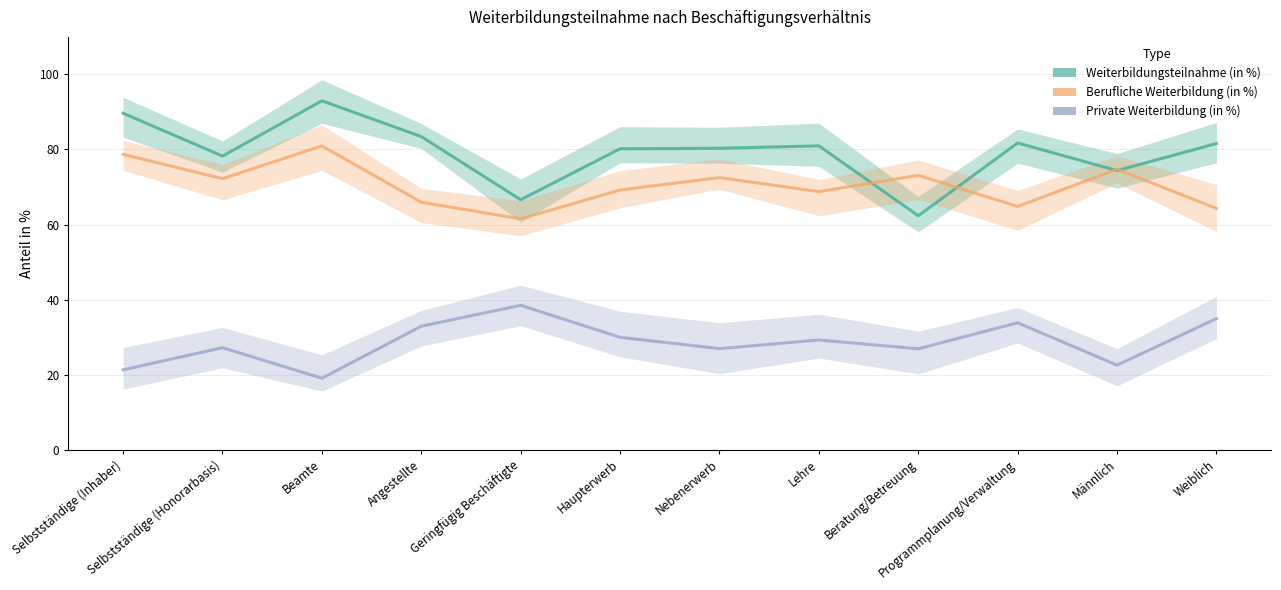

Where is Weiterbildungsteilnahme (in %) nearest to the value 77?

Selbstständige (Honorarbasis)